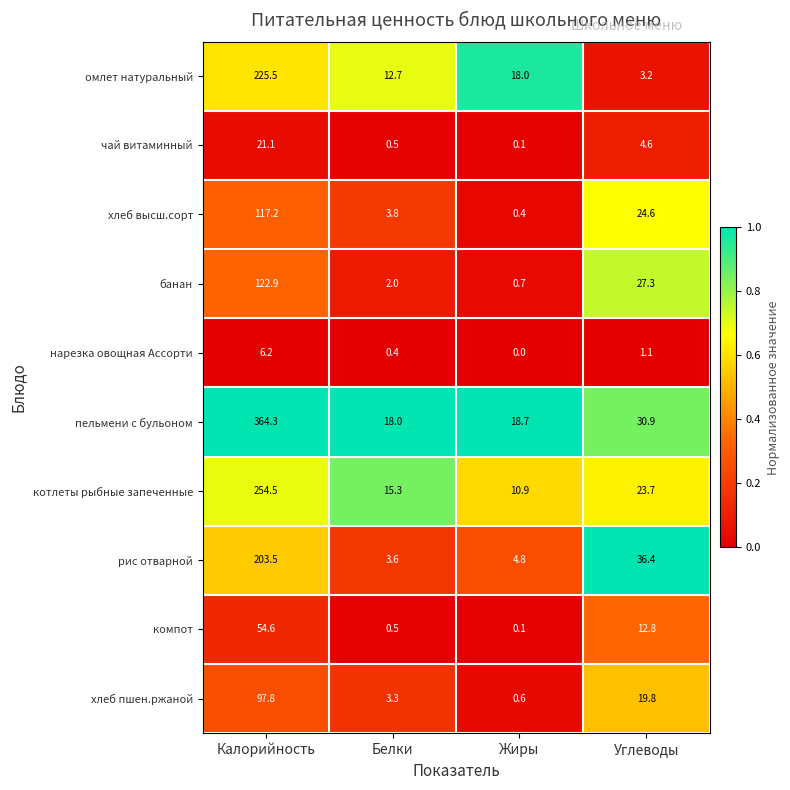

What is the difference between the highest and lowest values at Углеводы?

35.3